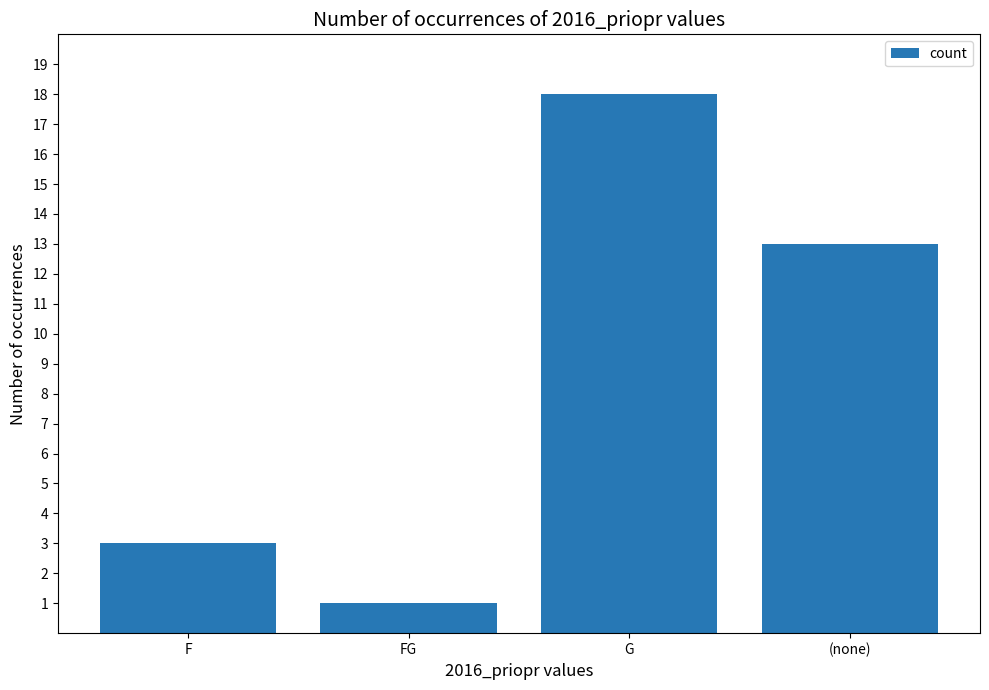

Which has a higher value, FG or G?

G